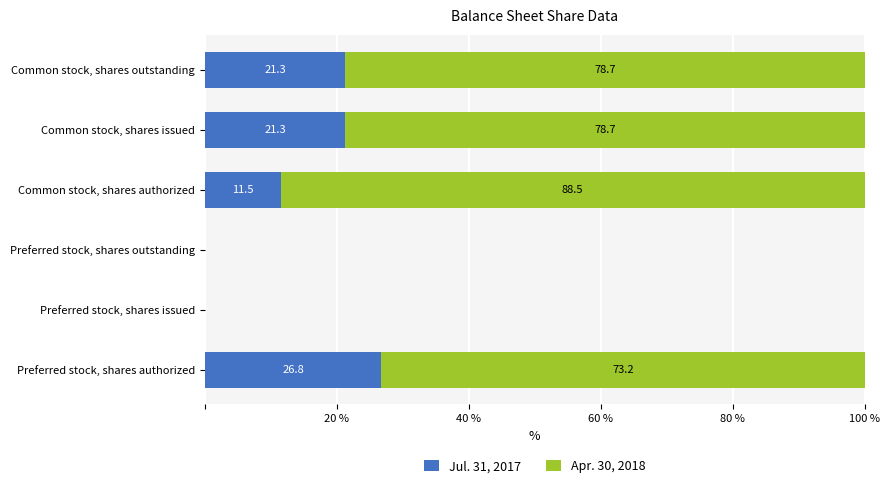

Is it true that Jul. 31, 2017 equals 9.8 at Preferred stock, shares authorized?

False